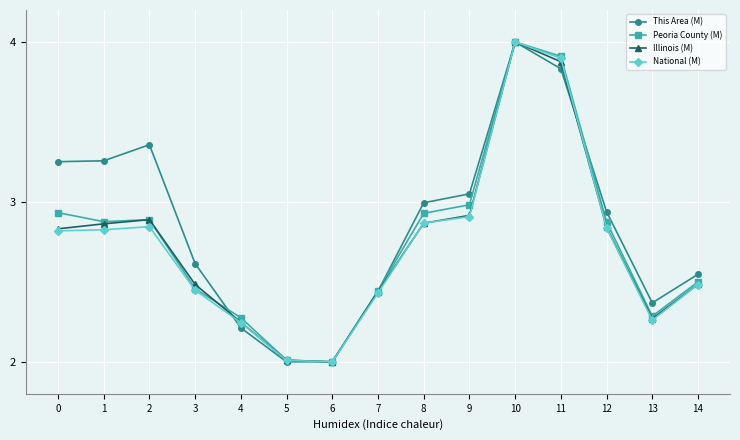

What is the difference between the maximum and second lowest values in the National (M) series?

2.0